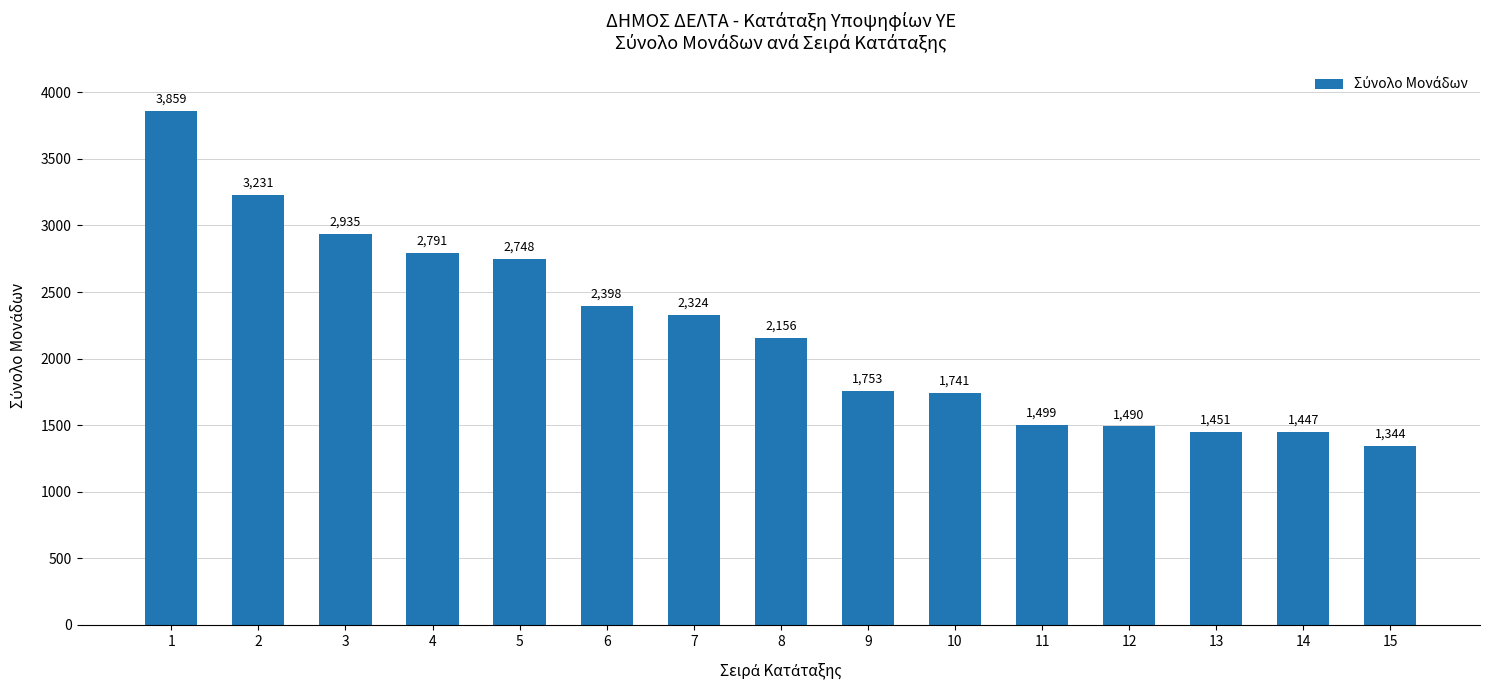

Approximately how many times larger is the value at 15 compared to 2?

0.4